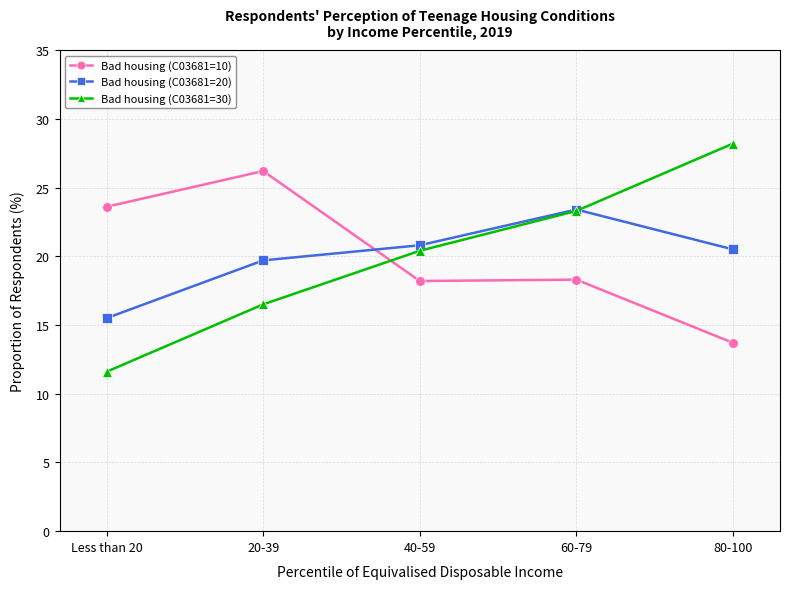

Is the value of Bad housing (C03681=10) at Less than 20 greater than the value of Bad housing (C03681=30) at 20-39?

Yes